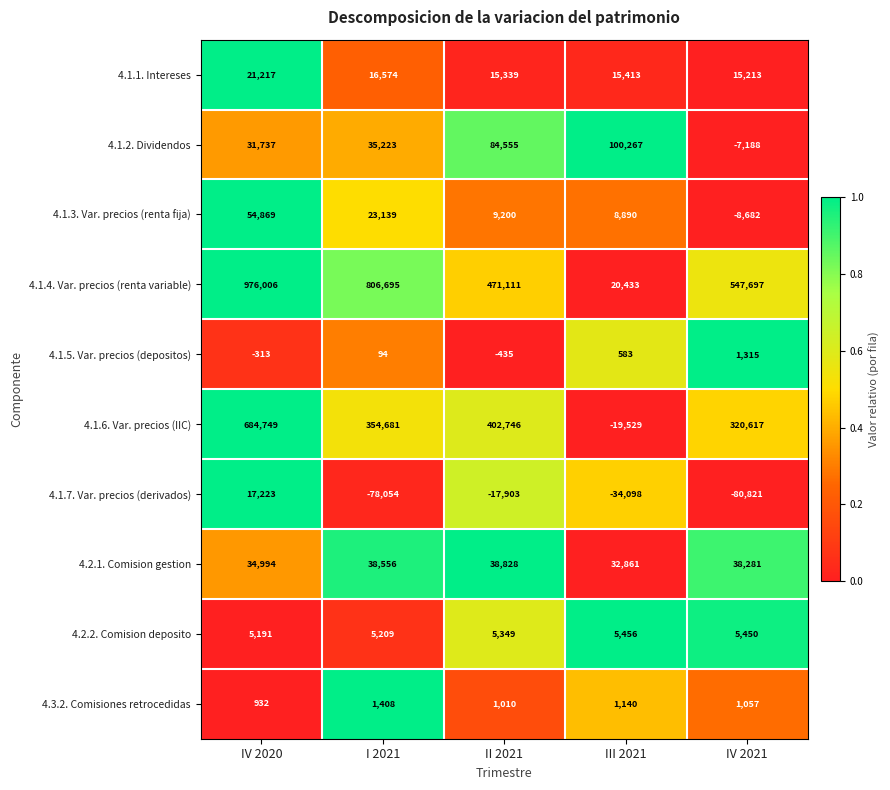

At which category does the chart reach its minimum across all series?

IV 2021